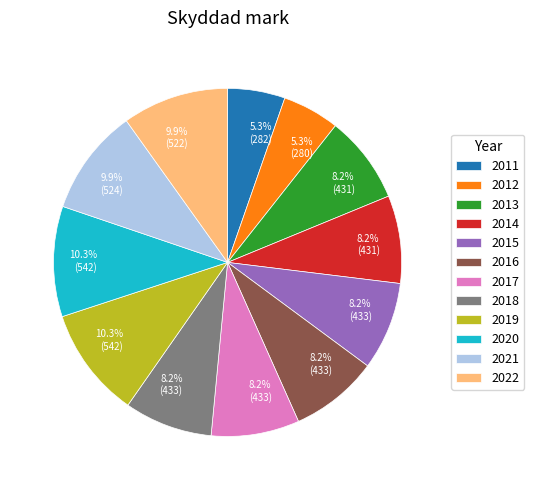

What is the ratio of the value at 2018 to the value at 2019?

0.8